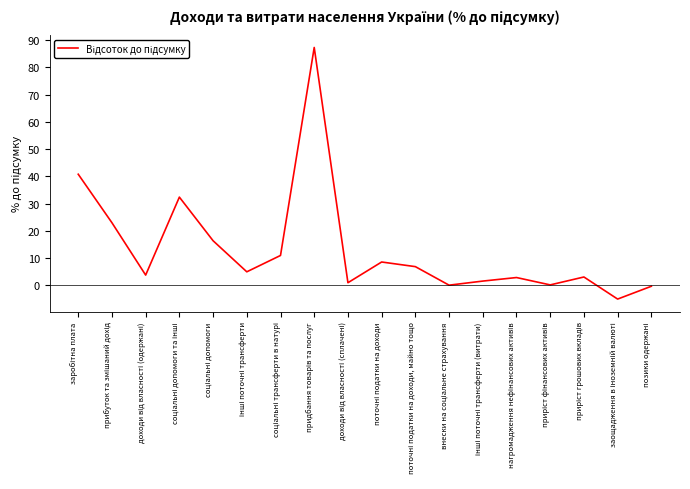

What is the smallest value displayed?

-5.0